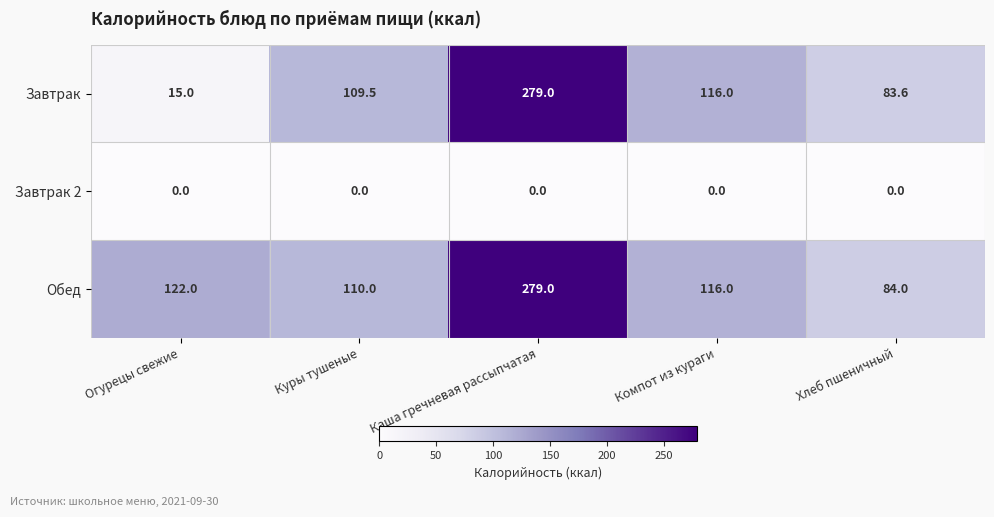

At which category is the sum across all series the highest?

Каша гречневая рассыпчатая